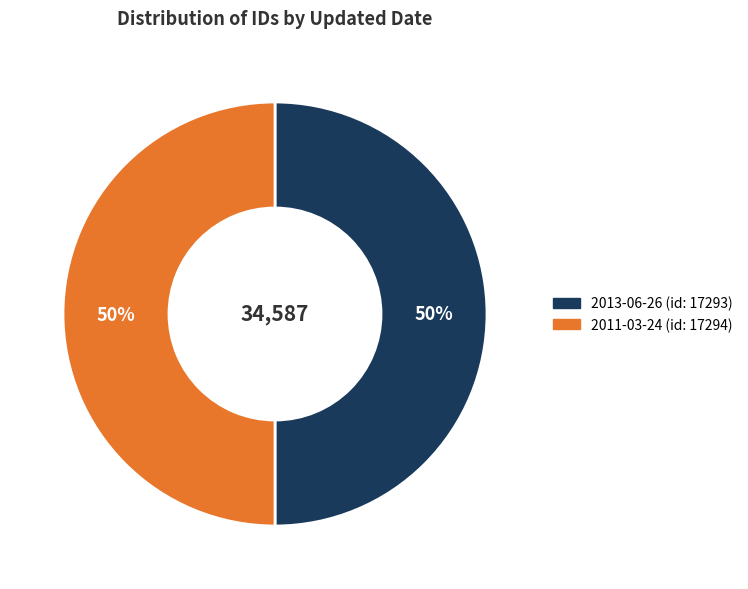

Do 2011-03-24 and 2013-06-26 together represent more than half of the pie?

Yes